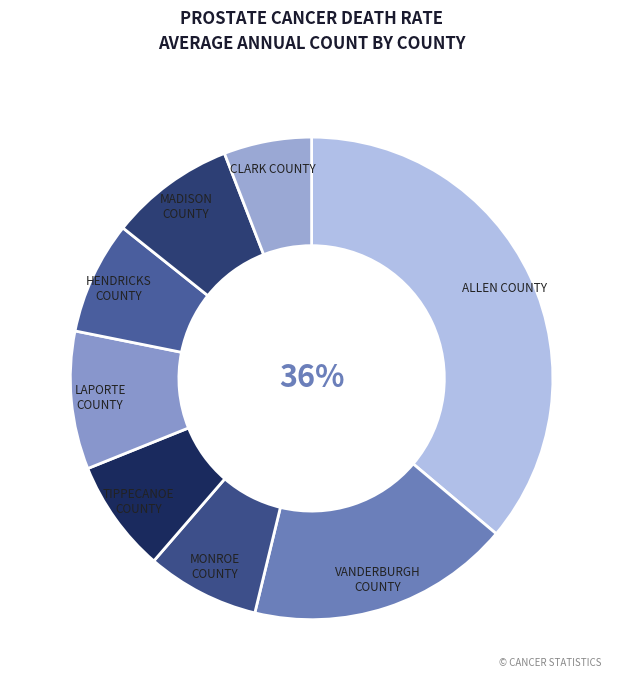

What is the smallest slice in the pie chart?

Clark County